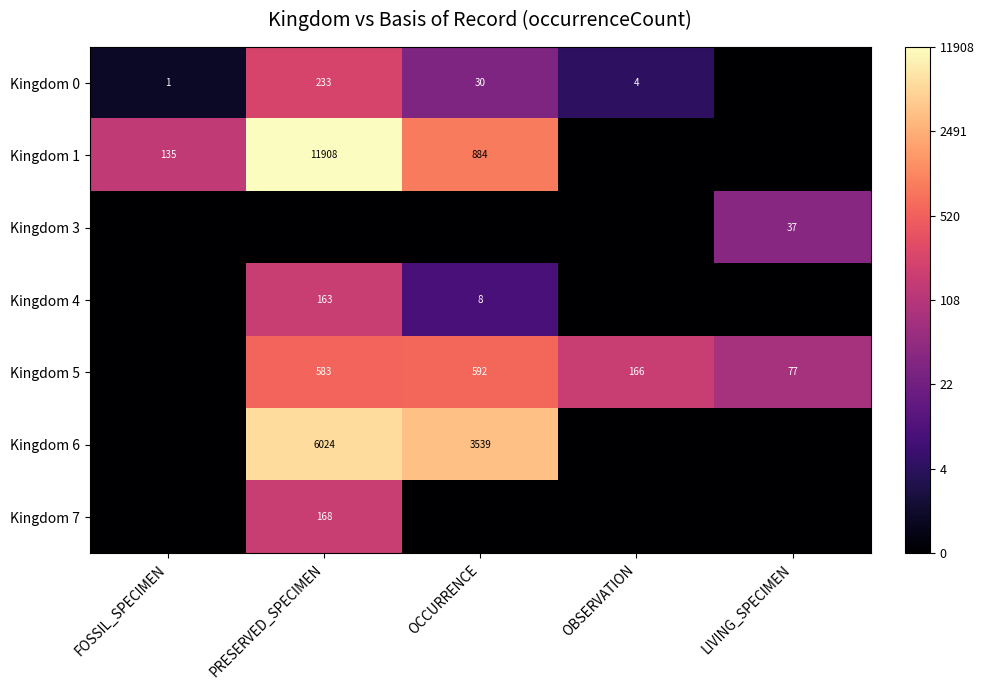

The Kingdom 5 series shows 166 at OBSERVATION. True or false?

True